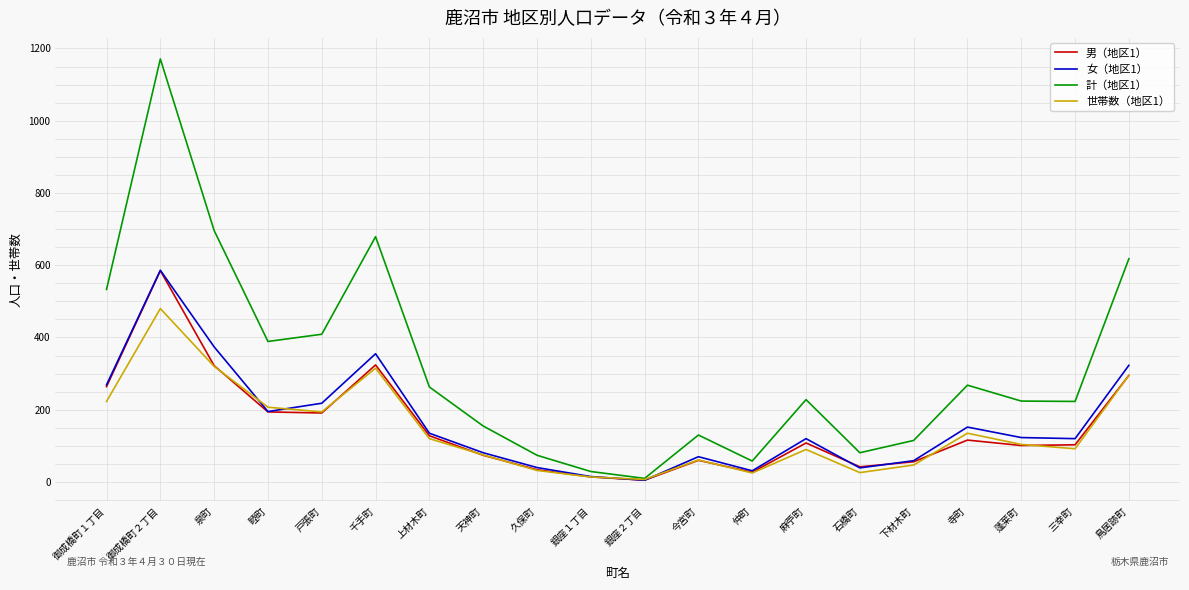

Is it true that 男（地区1） equals 101 at 蓬莱町?

True